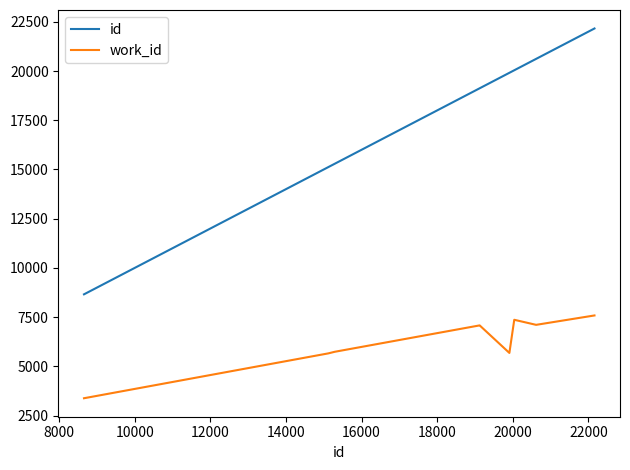

True or false: work_id and id cross at least once.

False